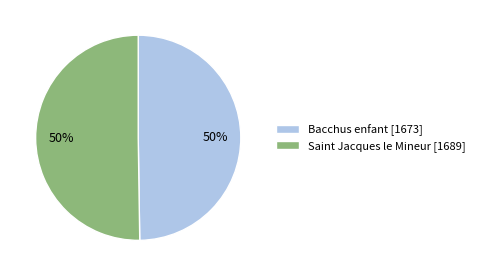

How many segments does this pie chart have?

2